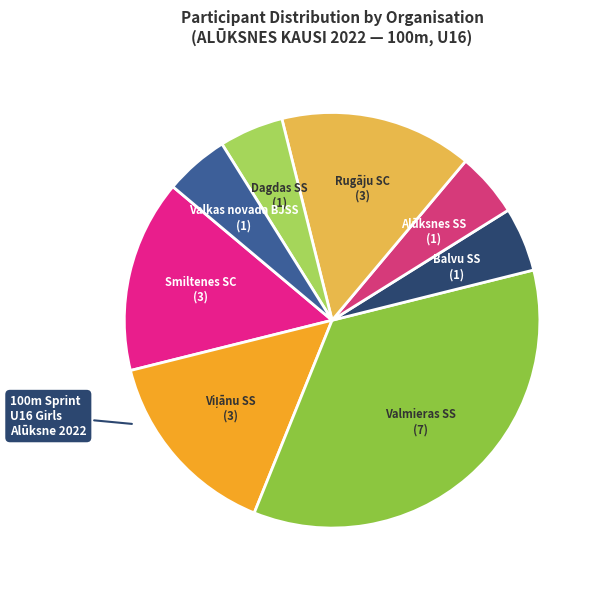

Count the number of slices in the pie.

8